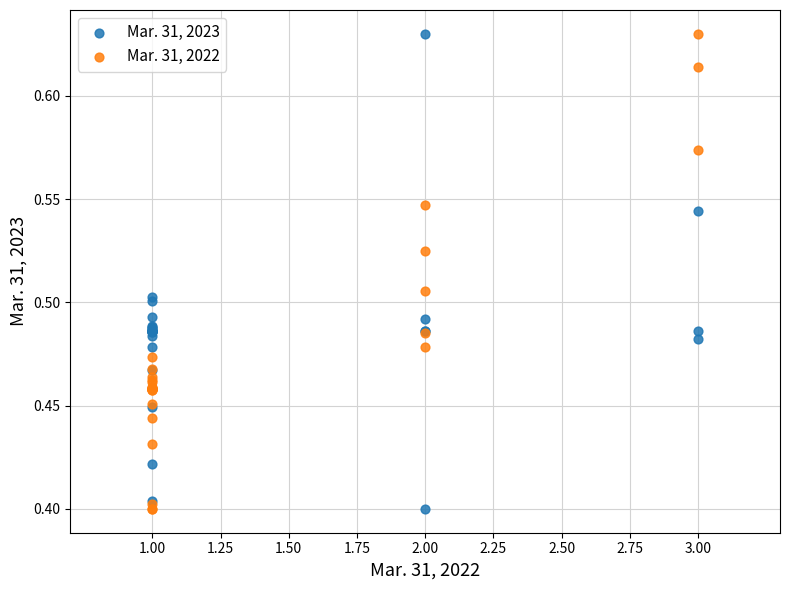

What is the X range (max minus min) for the scatter plot?

2.0